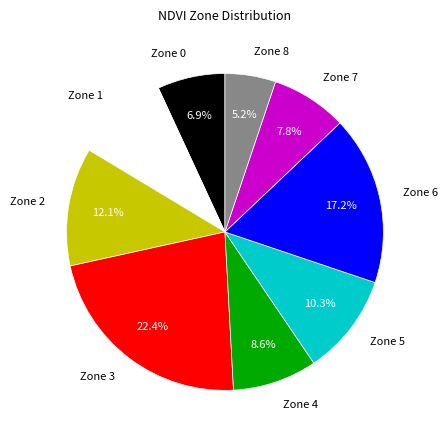

What percentage is the Zone 5 slice, to the nearest percent?

10%